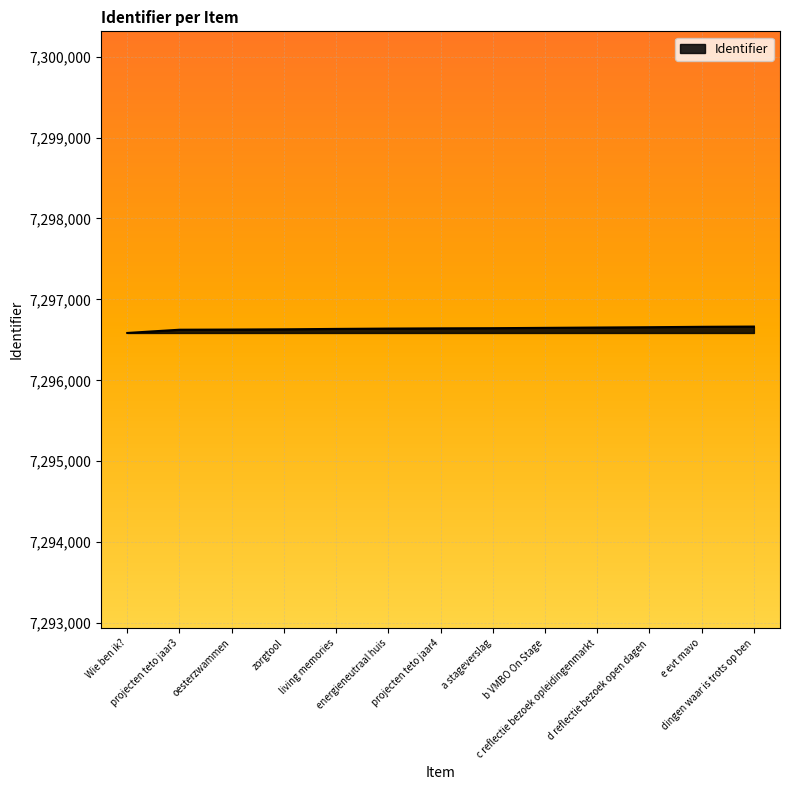

How many lines are shown in the chart?

1